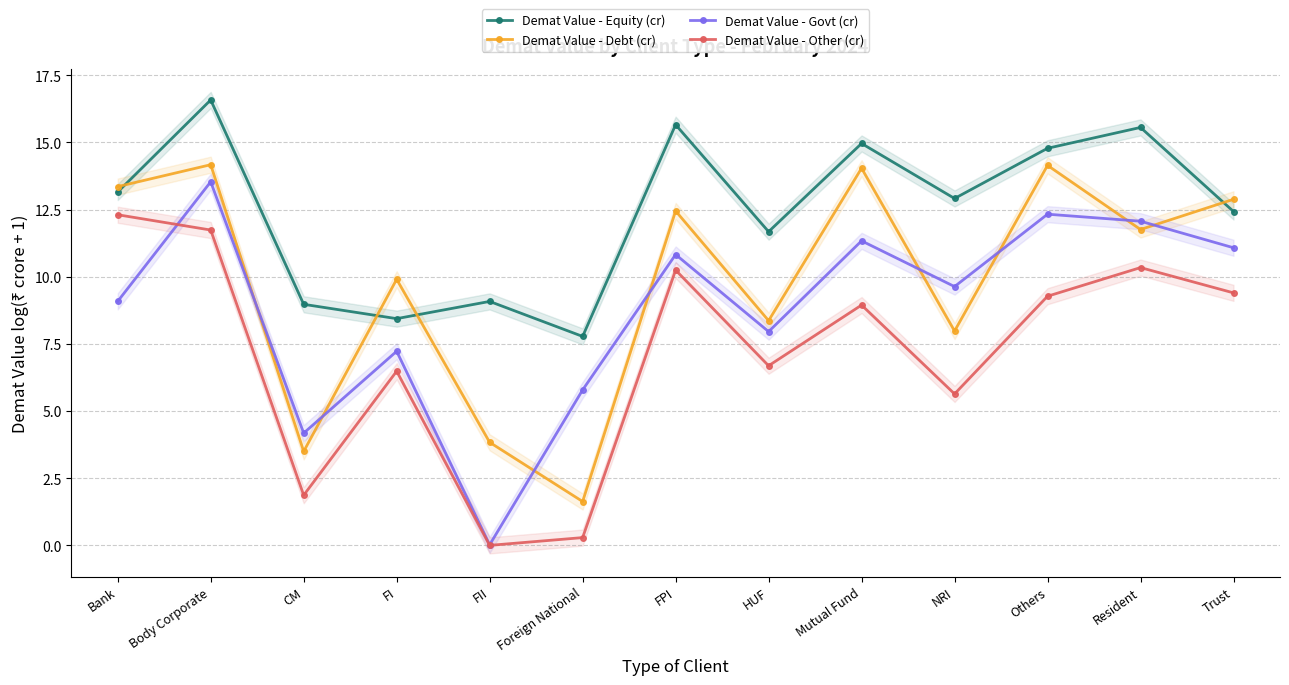

Is this an area chart (filled region under the line)?

No